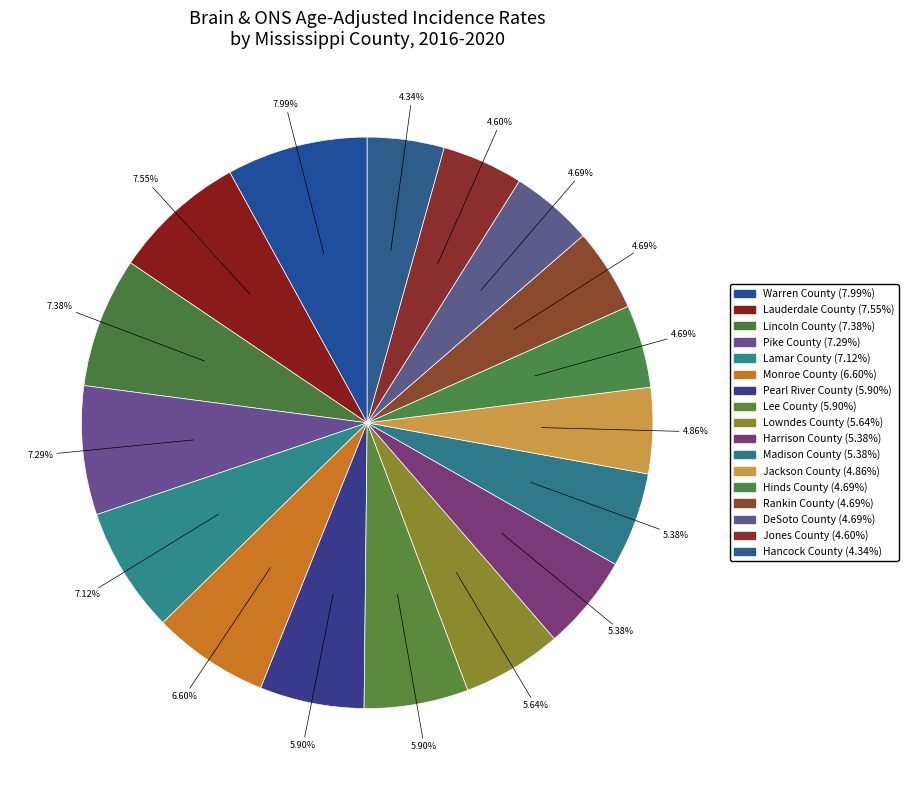

True or false: Monroe County accounts for 7% of the total.

True